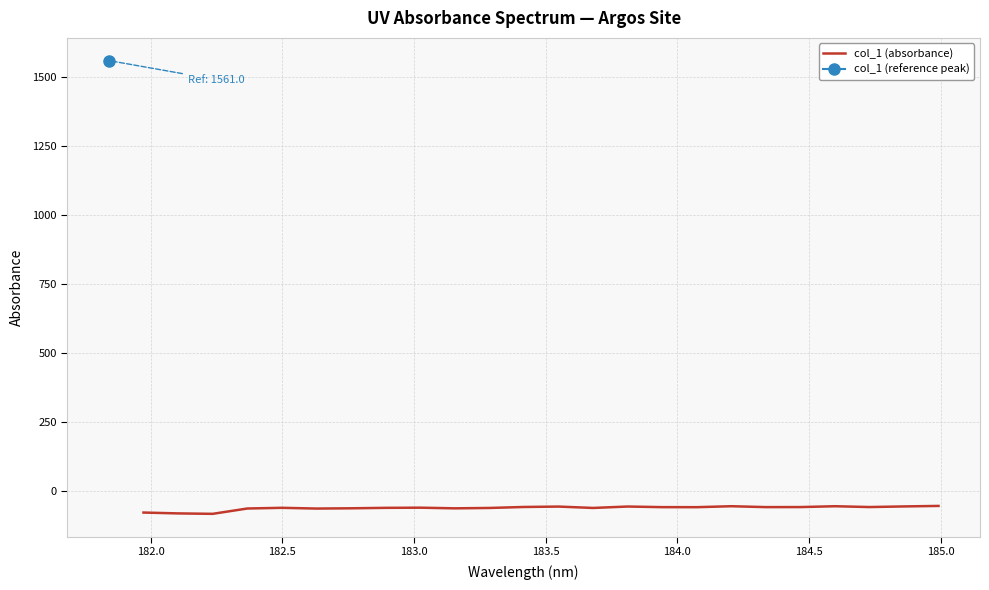

What is the maximum value for col_1 (absorbance)?

-54.0